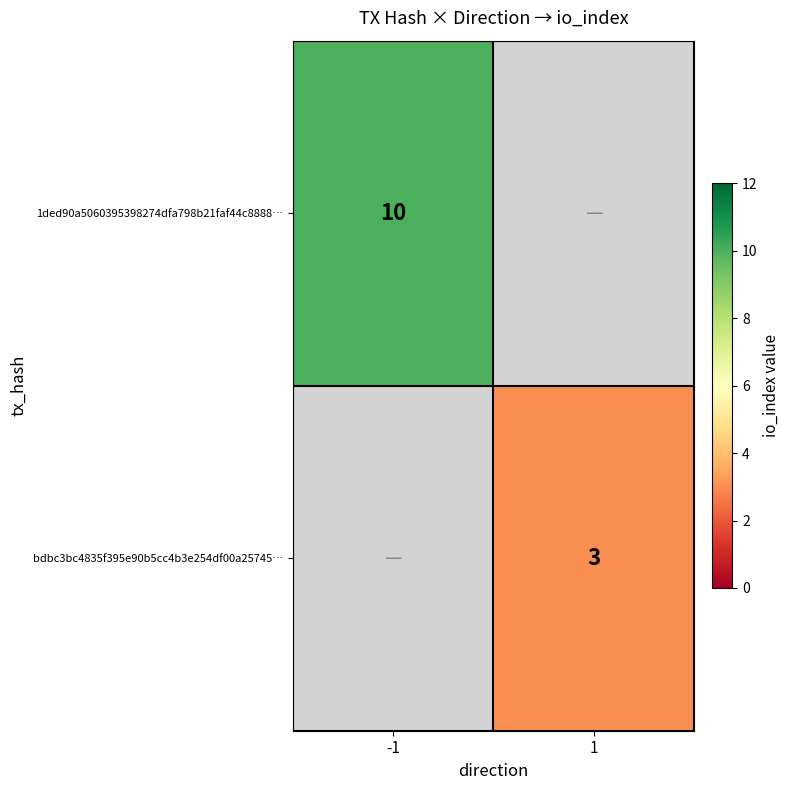

Is it true that bdbc3bc4835f395e90b5cc4b3e254df00a25745… equals 5 at 1?

False